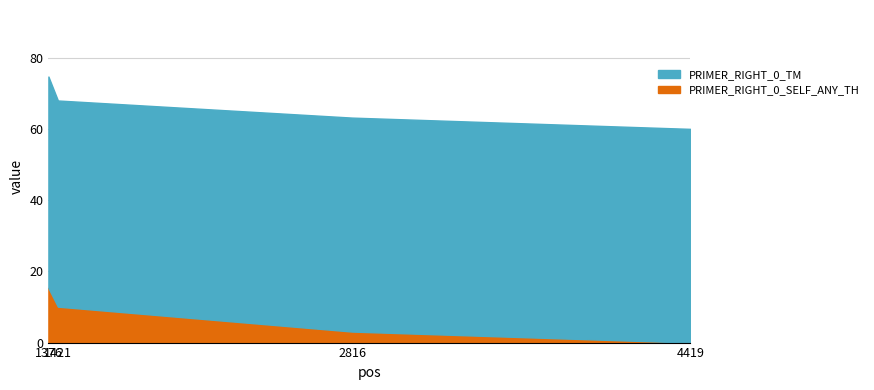

Does the chart display data point markers on the line(s)?

No